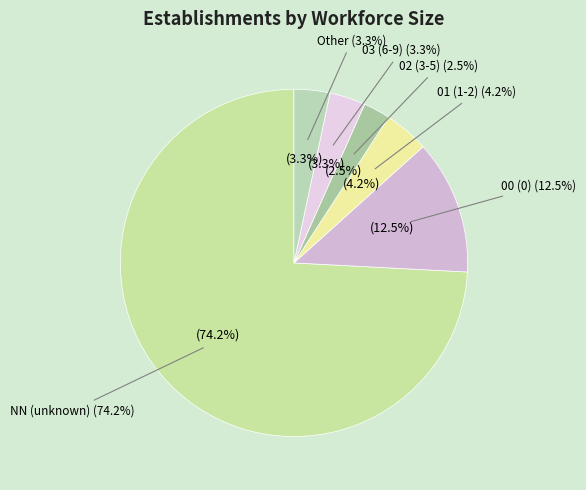

Which has a higher value, 03 or 01?

01